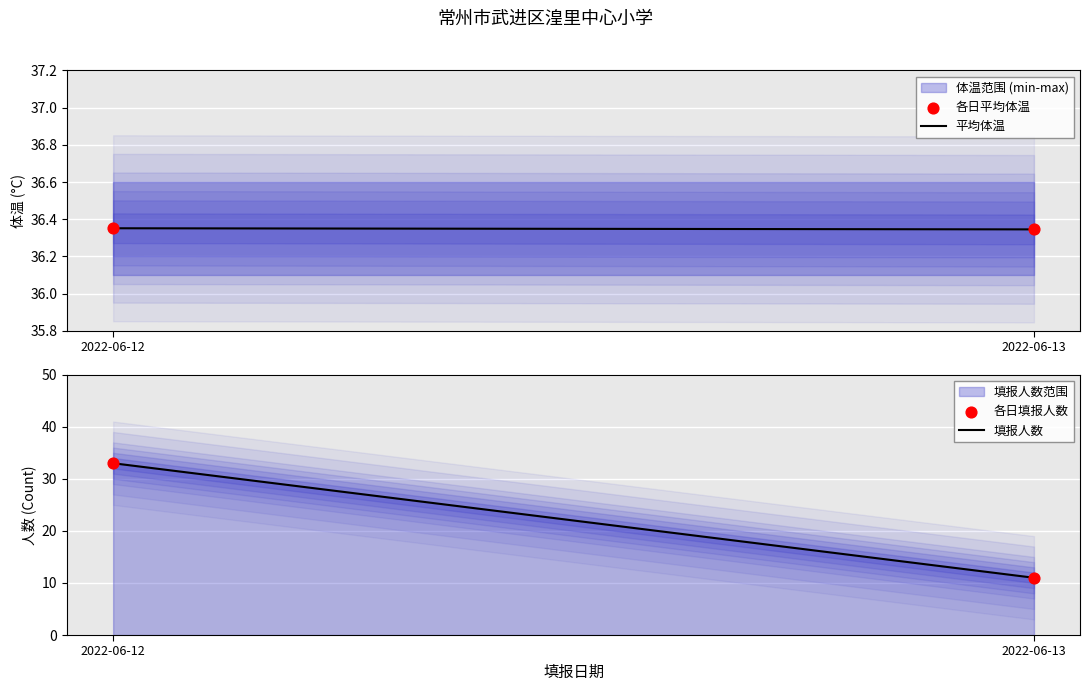

What is the total value across all series at 2022-06-13?

94.7